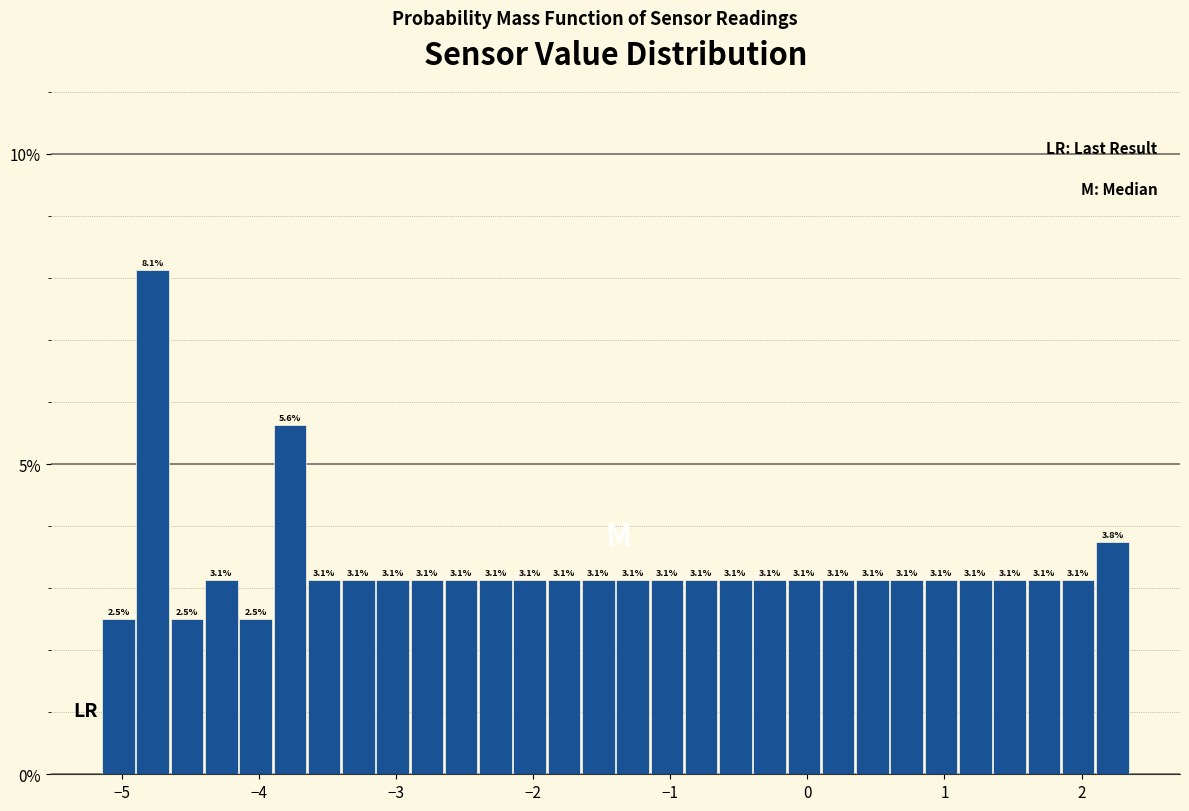

Read against the x-axis, roughly where is the centre of the tallest bar?

-4.8